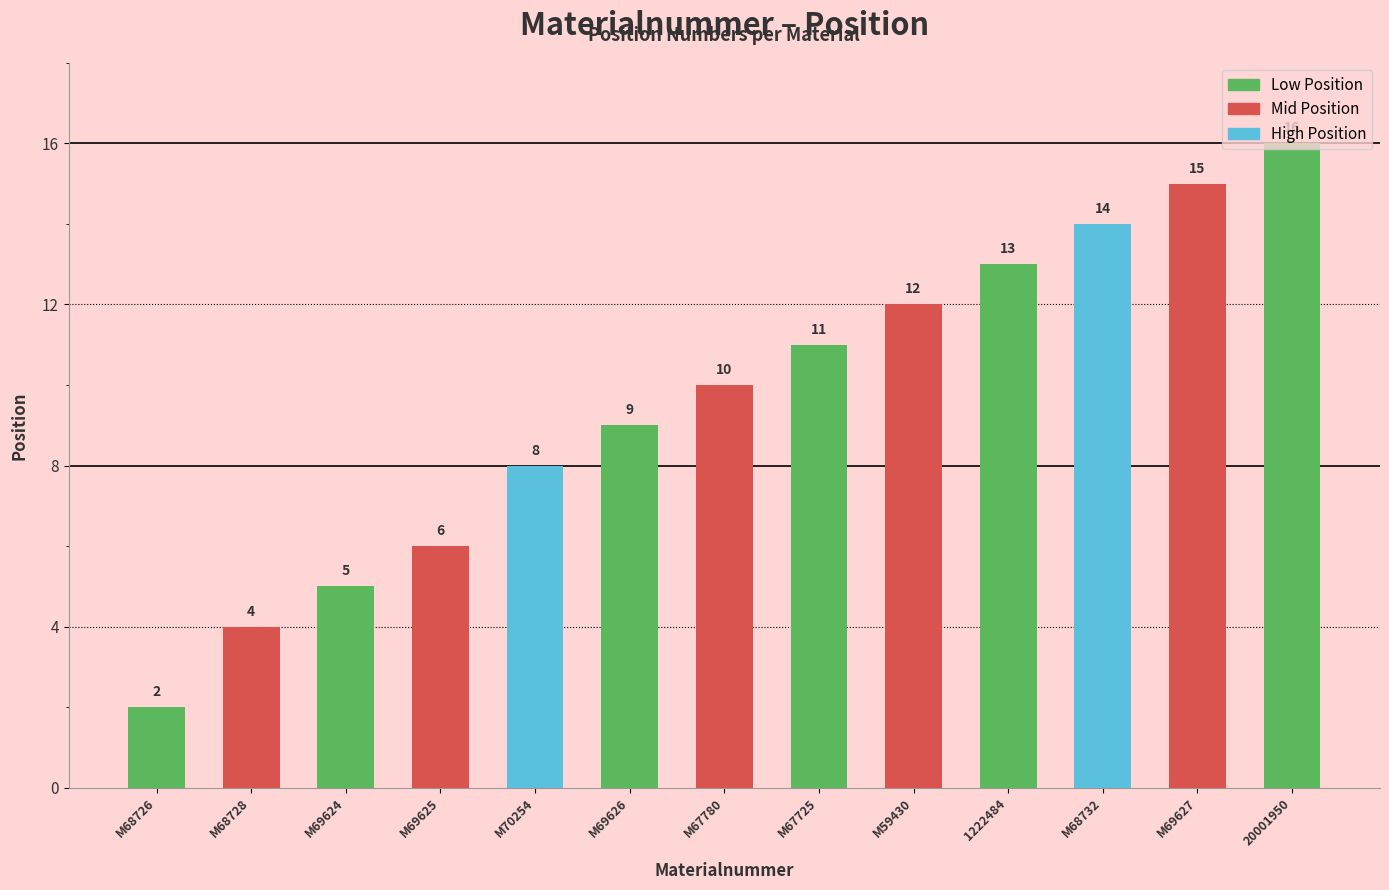

Where is the data nearest to the value 9?

M69626